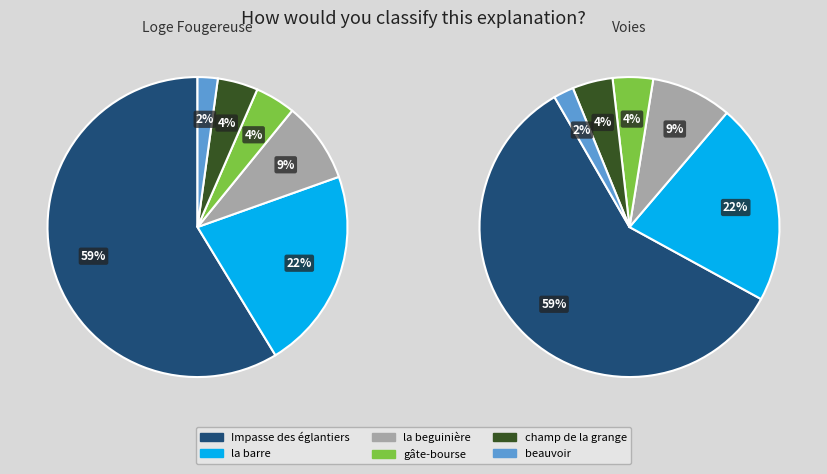

Does any single category account for the majority?

Yes